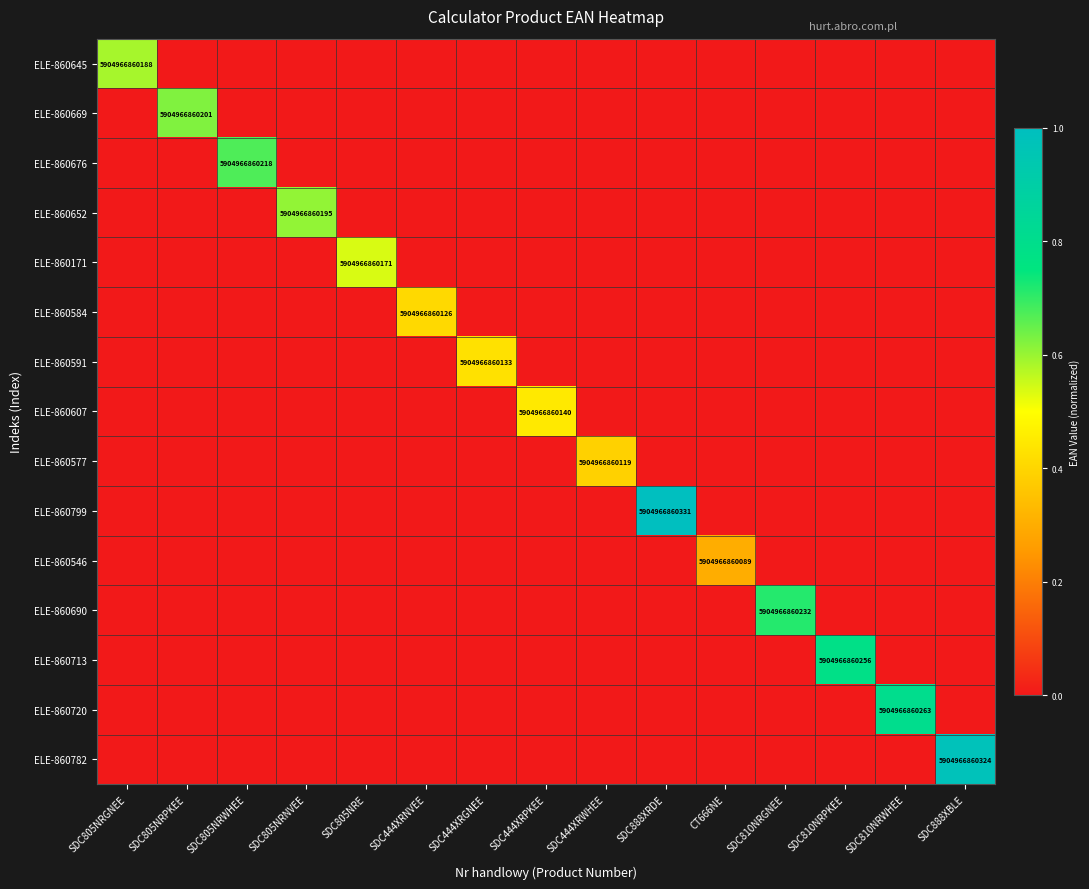

Is it true that ELE-860577 equals 9458253312829 at SDC444XRWHEE?

False